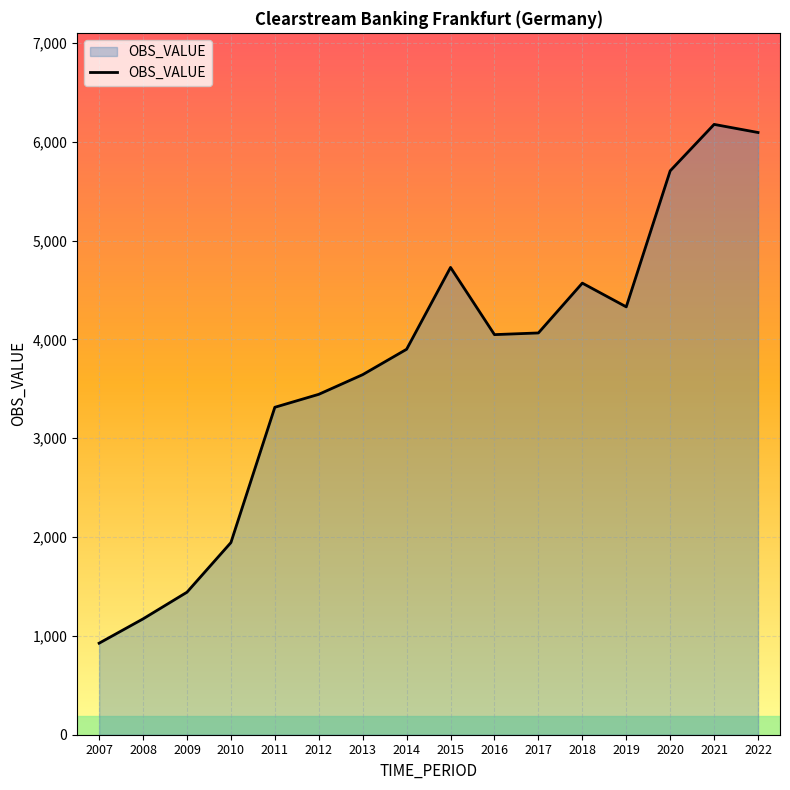

At which label does the data first exceed 4048?

2015